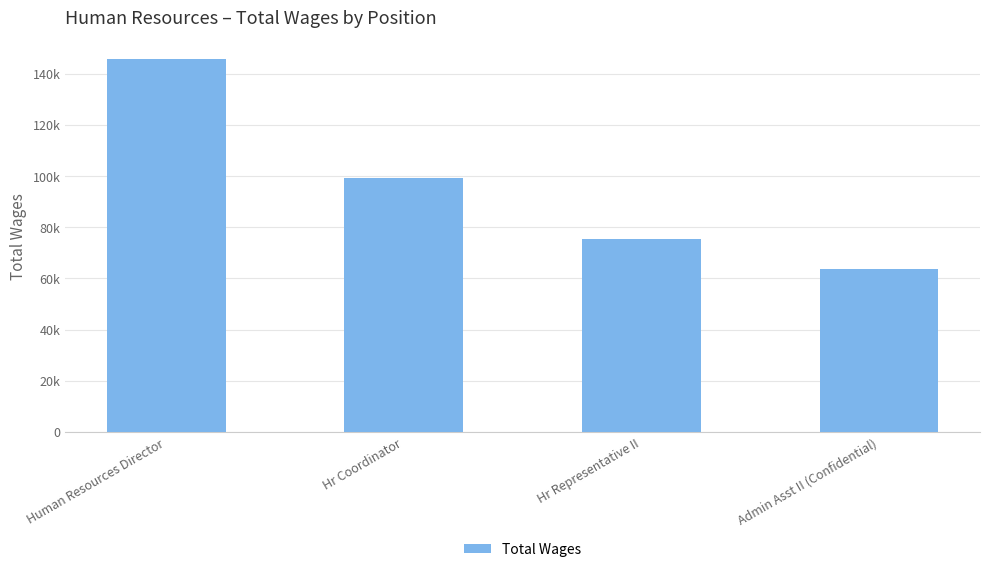

What is the label of the 3rd bar from the right?

Hr Coordinator